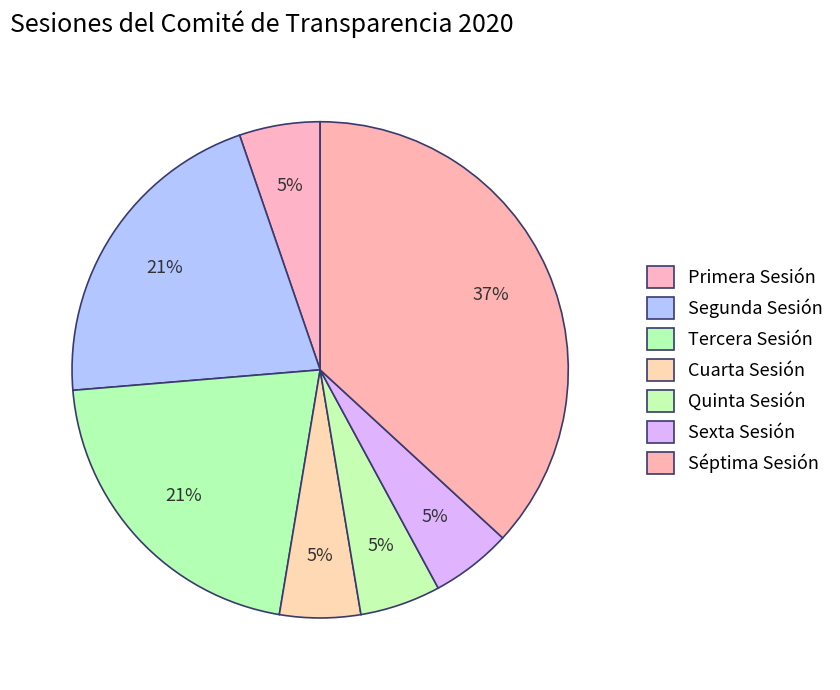

How many slices are in this pie chart?

7